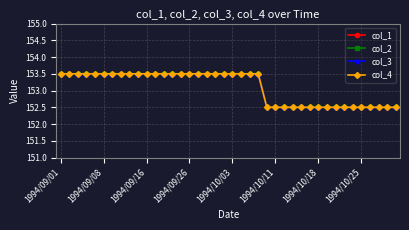

How many lines are shown in the chart?

4